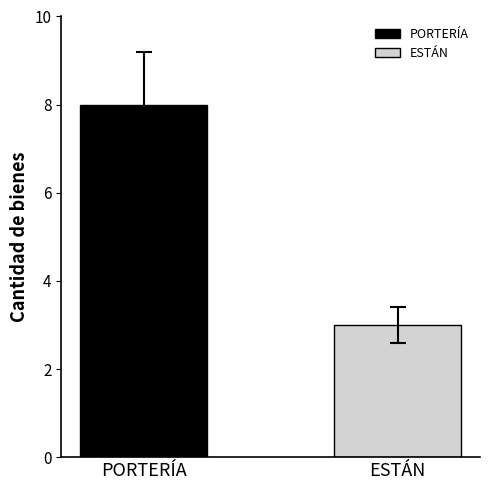

Reading left to right, list all the values displayed in this chart.

PORTERÍA=8	ESTÁN=3